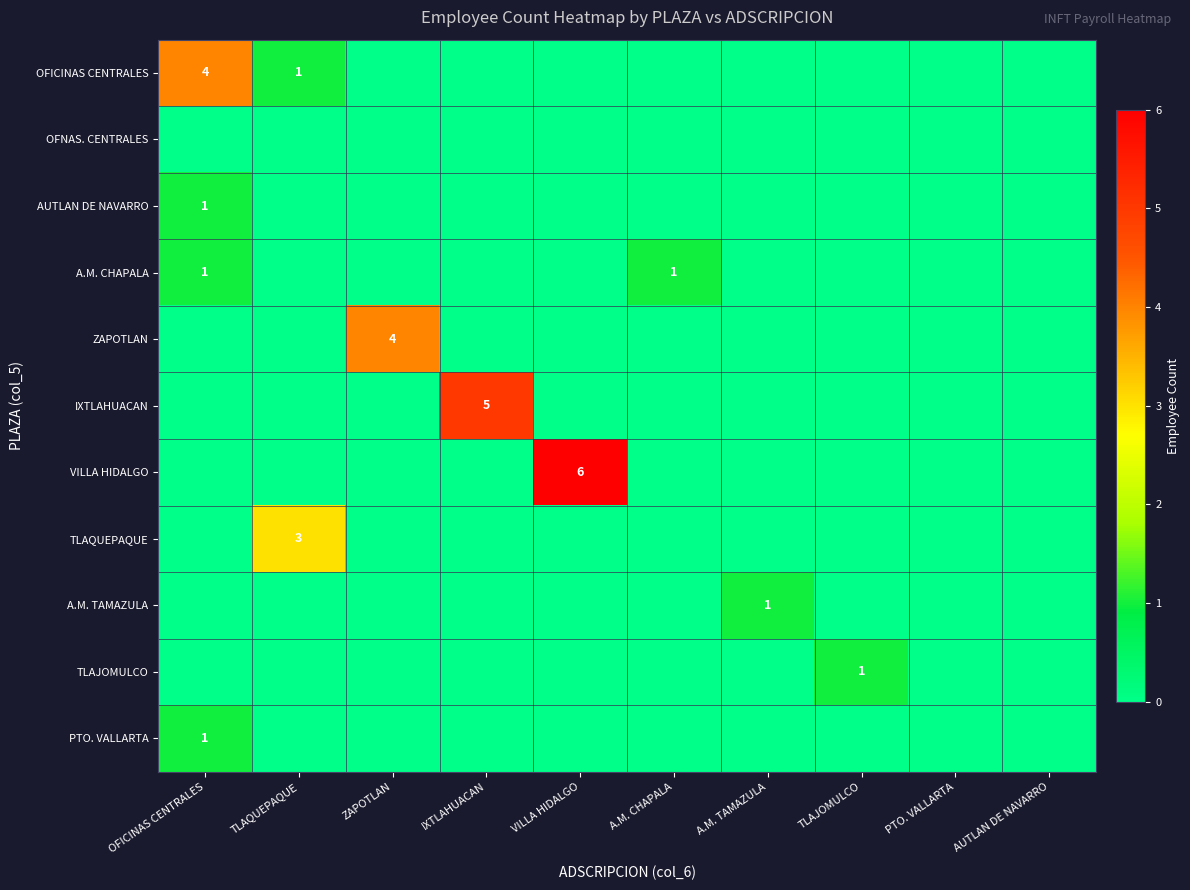

Rank the categories by PTO. VALLARTA value from highest to lowest.

OFICINAS CENTRALES, TLAQUEPAQUE, ZAPOTLAN, IXTLAHUACAN, VILLA HIDALGO, A.M. CHAPALA, A.M. TAMAZULA, TLAJOMULCO, PTO. VALLARTA, AUTLAN DE NAVARRO